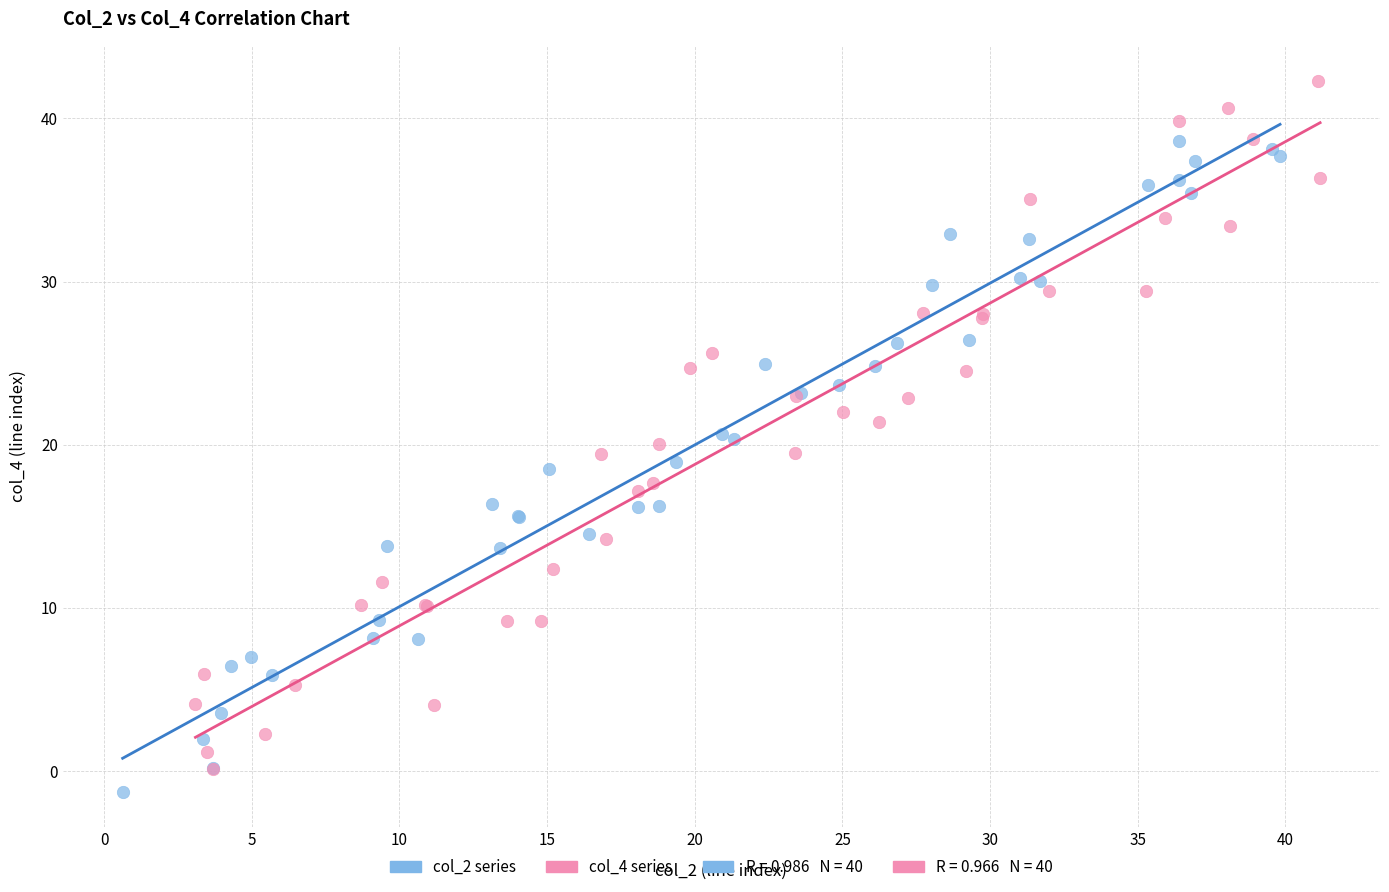

Which series contains the highest Y value?

col_4 series